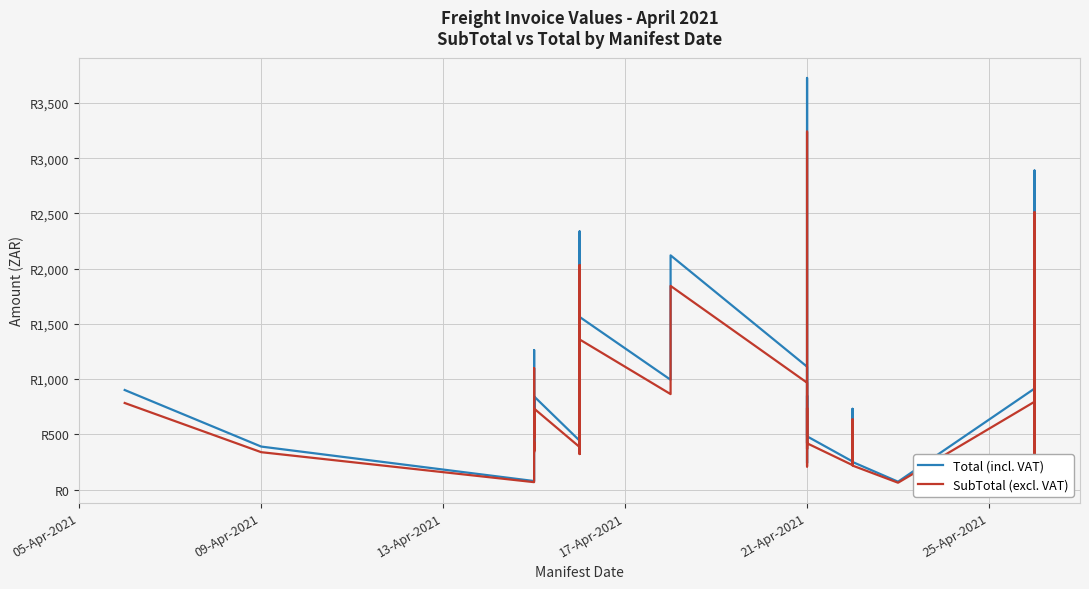

True or false: Total (incl. VAT) and SubTotal (excl. VAT) intersect in this chart.

False